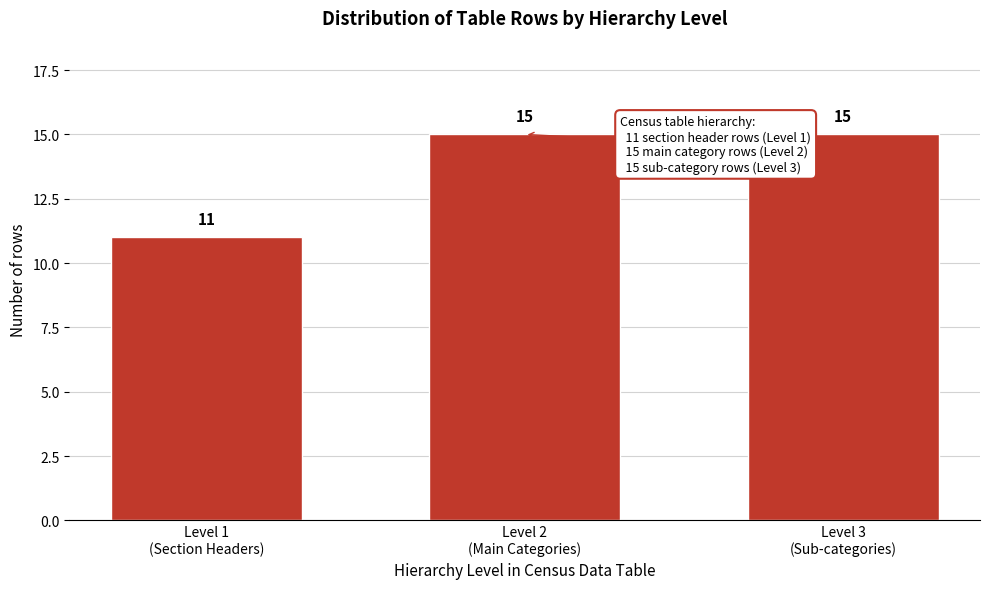

Reading left to right, transcribe all the data shown in this chart.

11	15	15